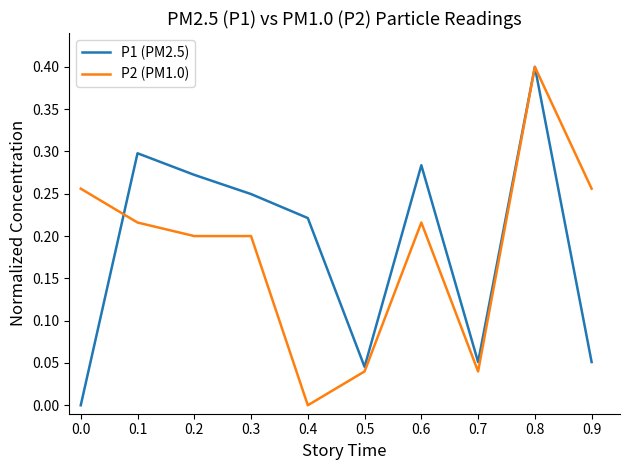

Does the chart display data point markers on the line(s)?

No